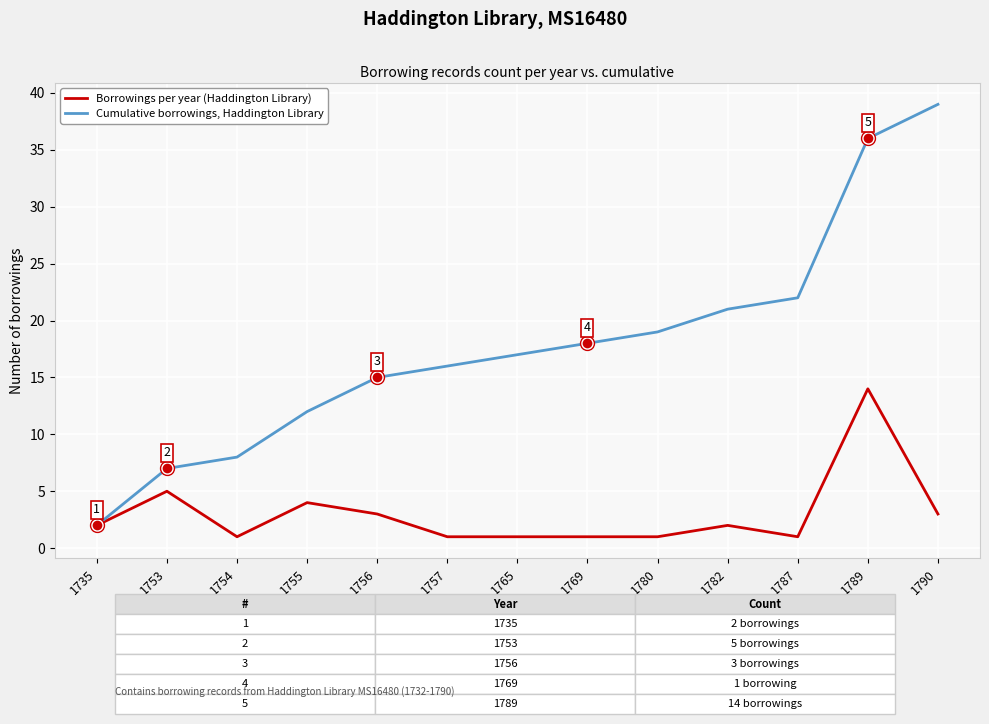

Which series has the largest total across all categories?

Cumulative borrowings, Haddington Library